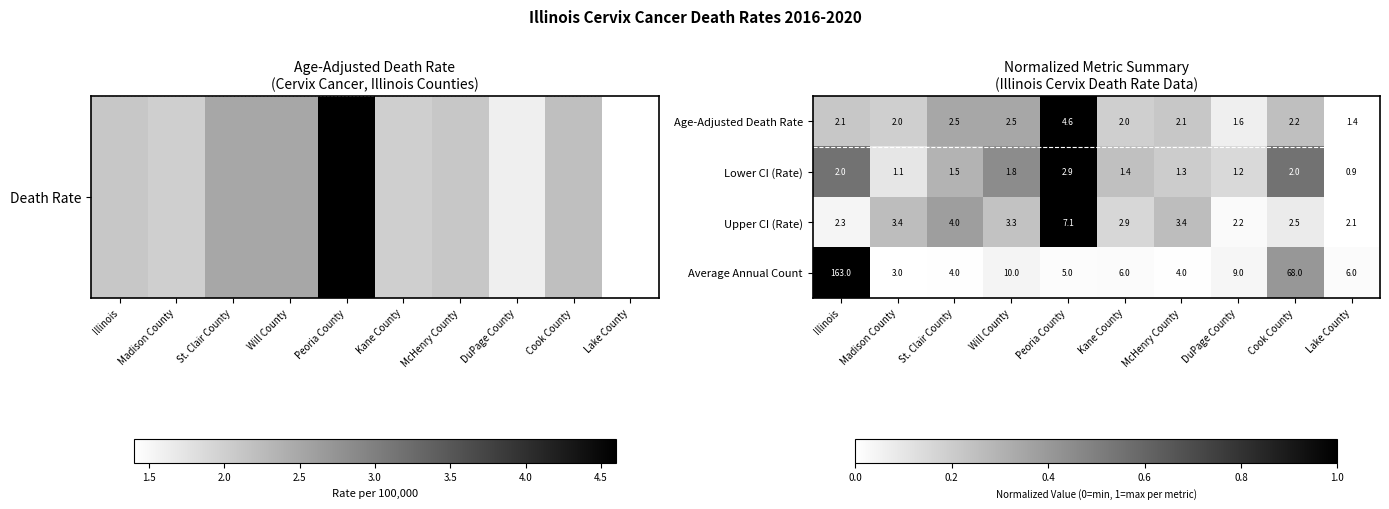

Rank the series by their maximum value, from lowest to highest.

Lower CI (Rate), Age-Adjusted Death Rate, Upper CI (Rate), Average Annual Count